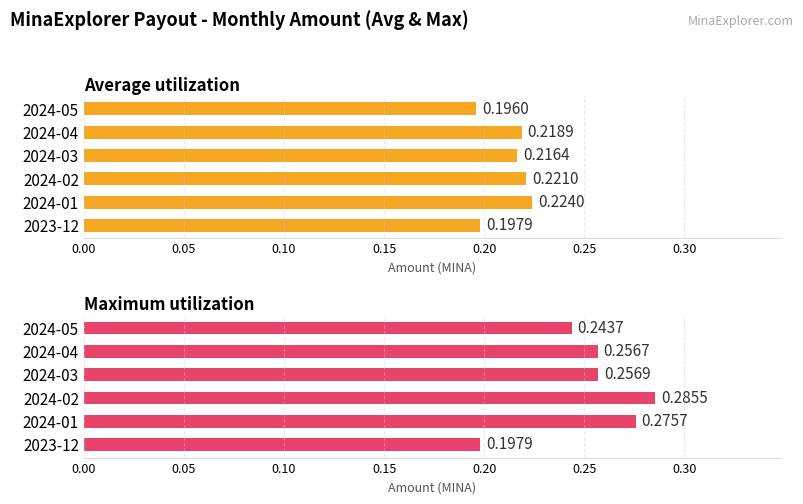

List the series in order of their peak value, lowest first.

Average utilization, Maximum utilization